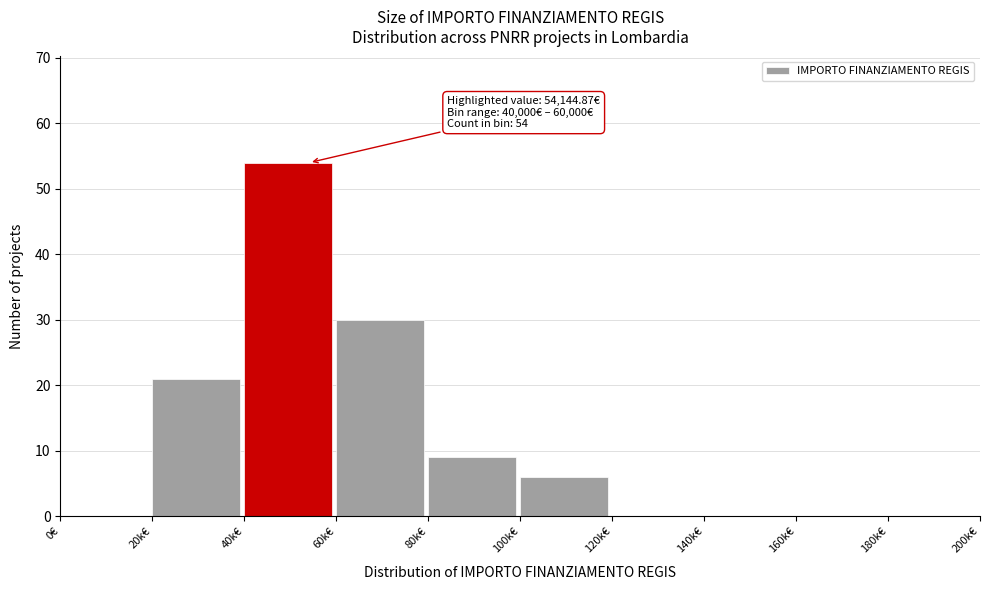

Reading left to right, transcribe all the data shown in this chart.

0€=0	20k€=21	40k€=54	60k€=30	80k€=9	100k€=6	120k€=0	140k€=0	160k€=0	180k€=0